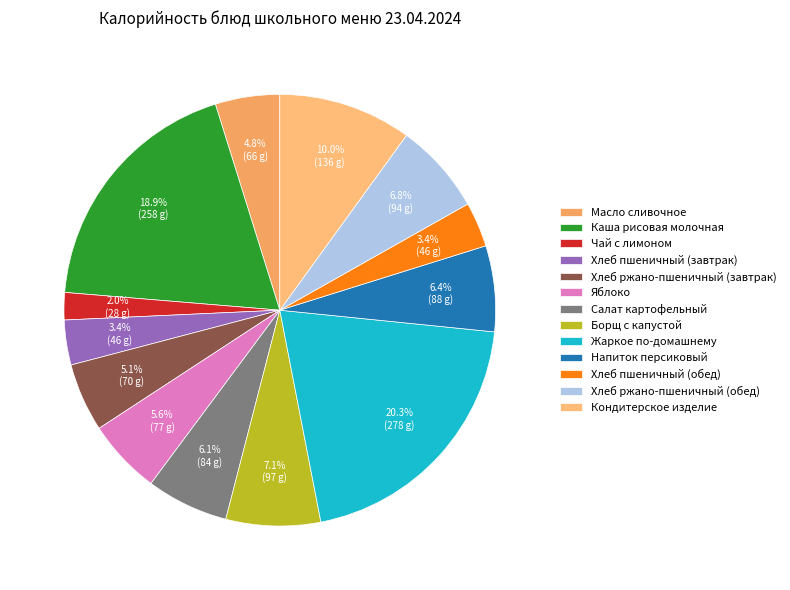

Which slice is the smallest?

Чай с лимоном